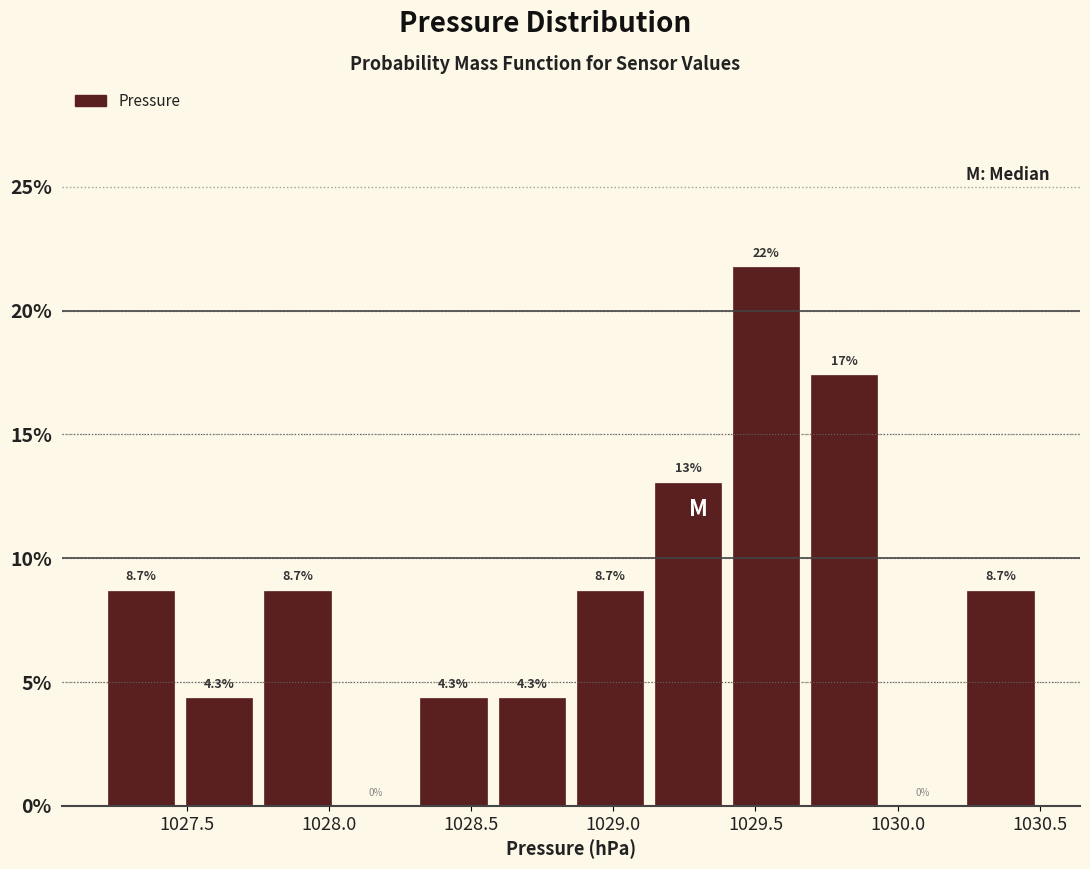

Over which range of the x-axis is the bar tallest?

1029.400 to 1029.675